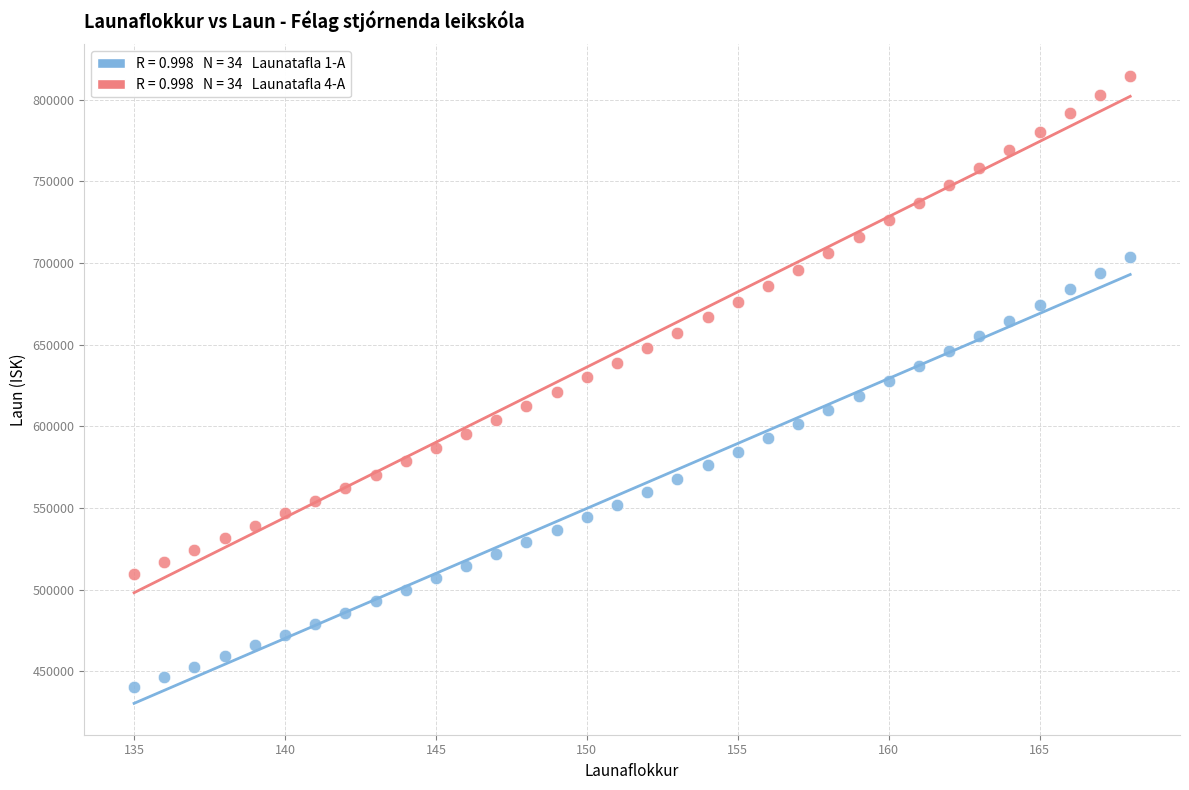

Across all data points, what is the range of Y values (max minus min)?

374412